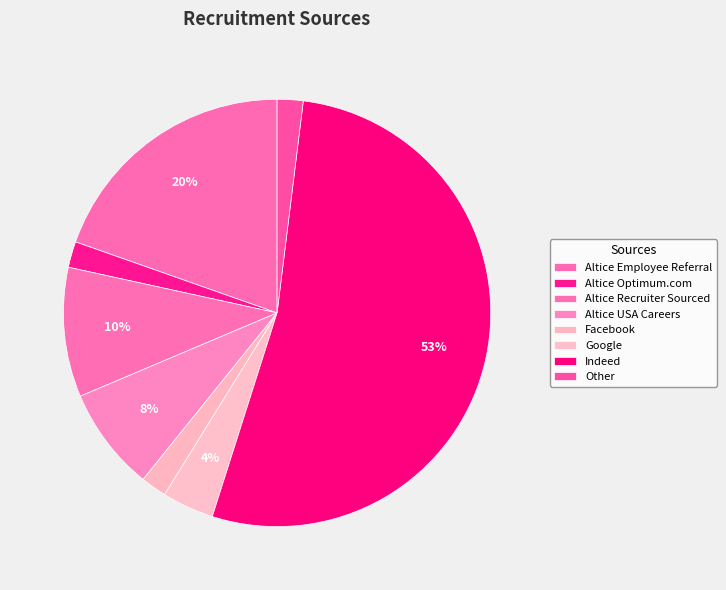

Do Altice USA Careers and Facebook together represent more than half of the pie?

No